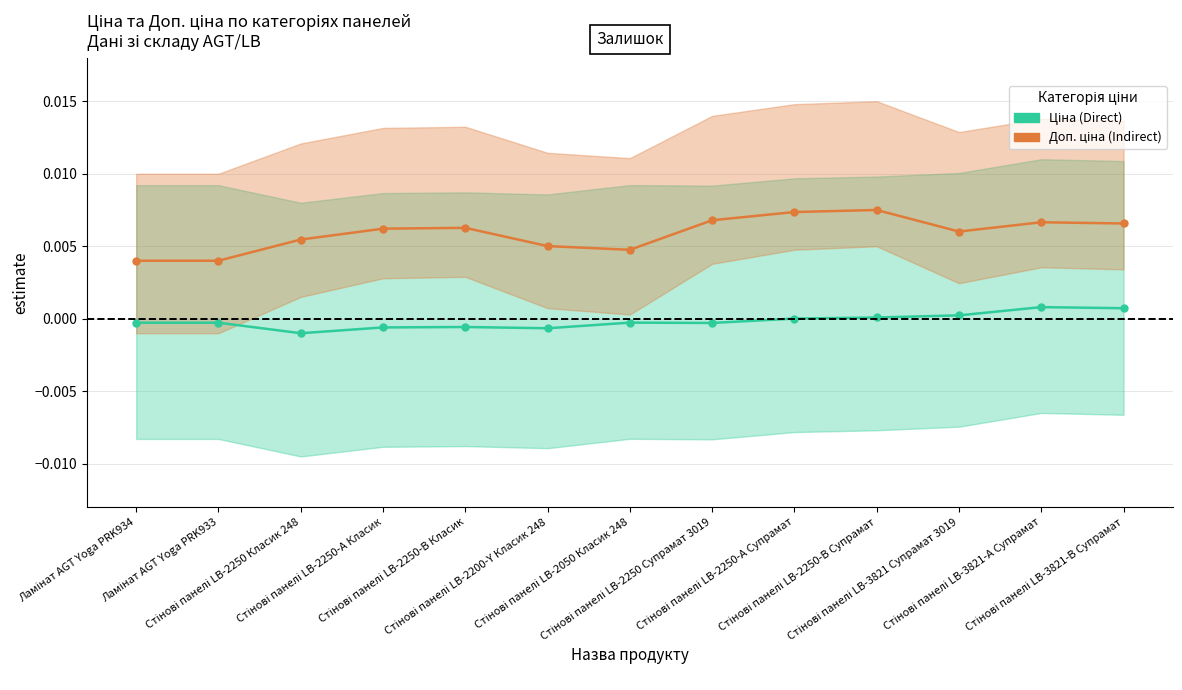

What is the label of the 7th point from the left?

Стінові панелі LB-2050 Класик 248